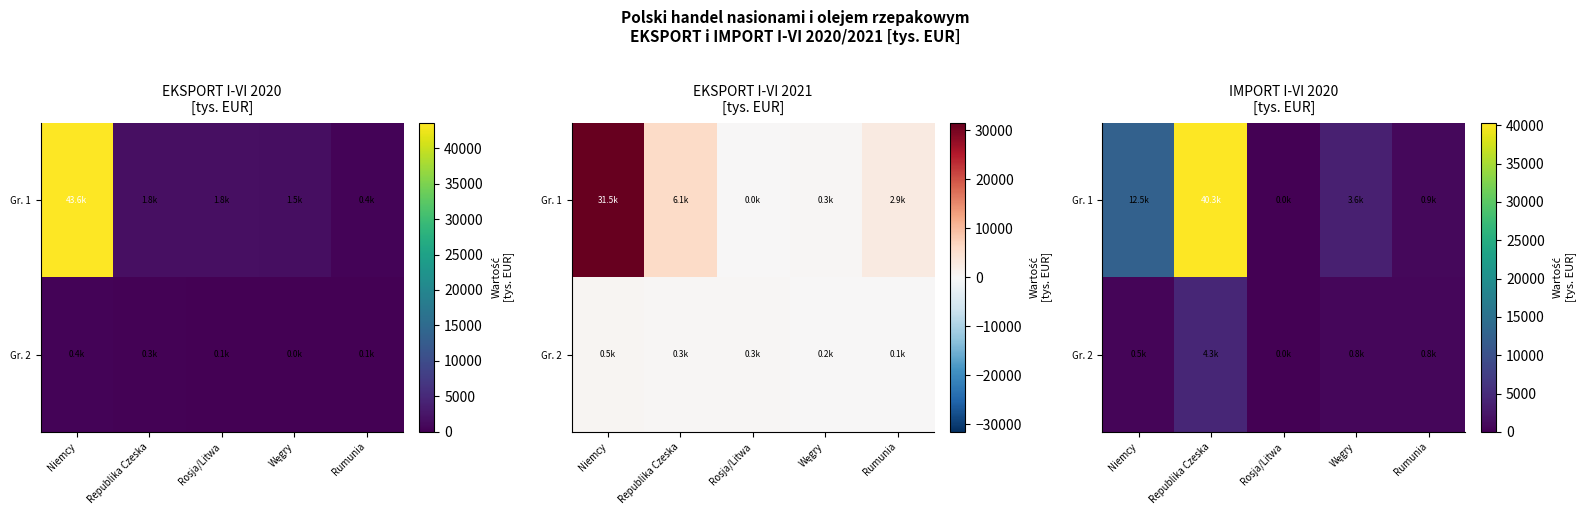

At how many categories does at least one series exceed 502?

4